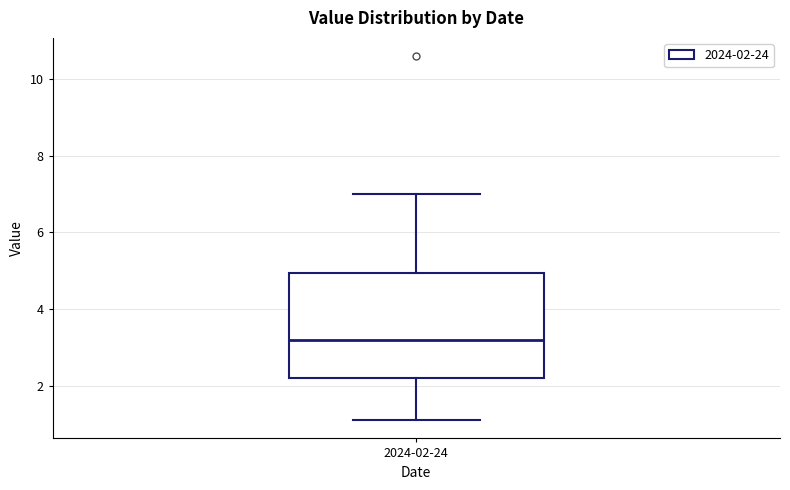

Transcribe this box plot: give where the median line is, the range the box spans, and where the two whiskers end, as read against the y-axis. The values are not printed on the chart, so give them approximately, as read against the axis.

median 3.2, box 2.2 to 5.0, whiskers 1.2 to 7.0